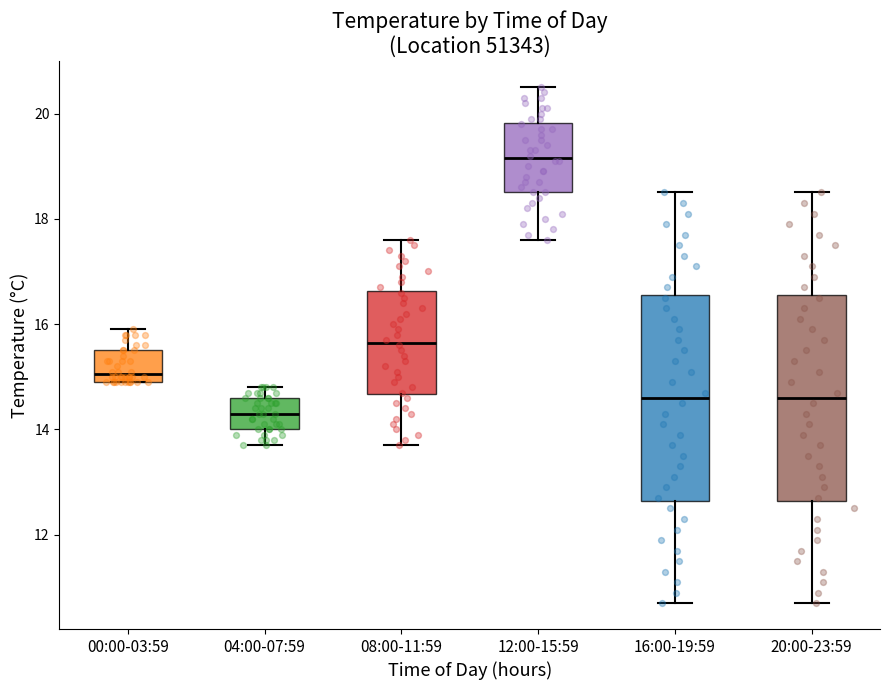

Where does the upper whisker of the box for 00:00-03:59 end on the y-axis? The values are not printed on the chart, so give them approximately, as read against the axis.

16.0